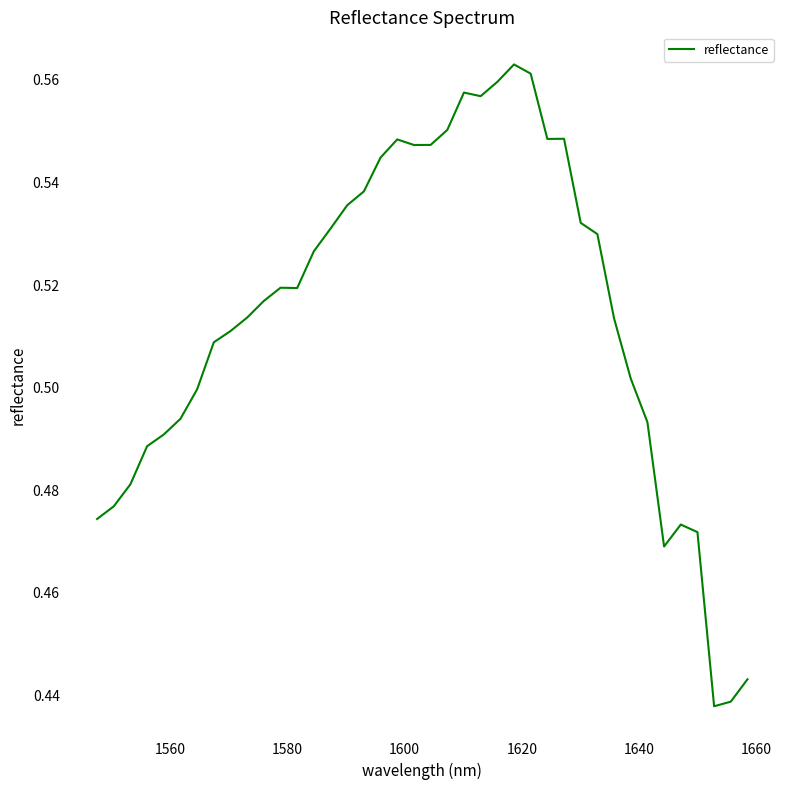

True or false: the data has more than 0 interior local peaks.

True